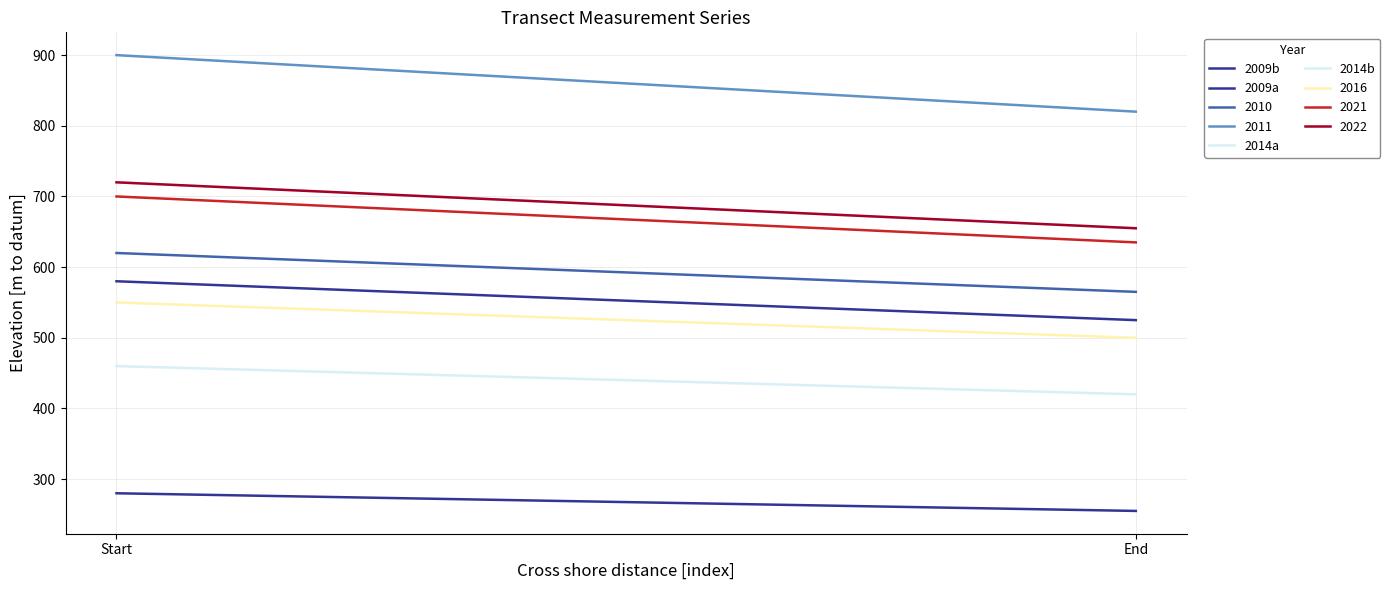

Is it true that 2009b equals 61.1 at End?

False